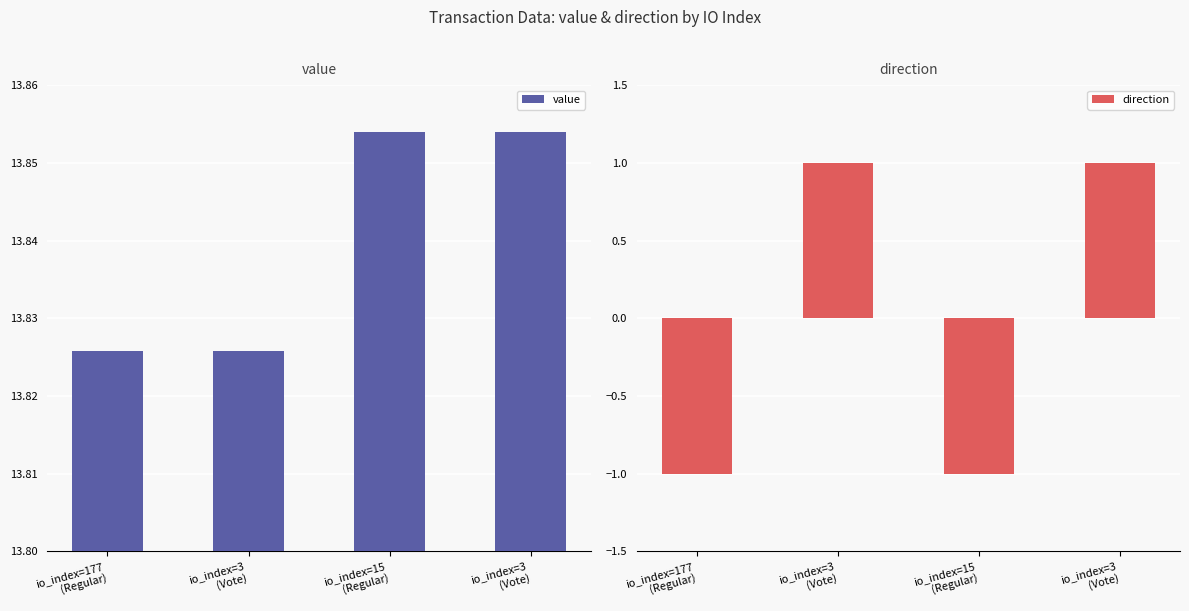

What is the sum of the value values at io_index=3
(Vote) and io_index=15
(Regular)?

27.7